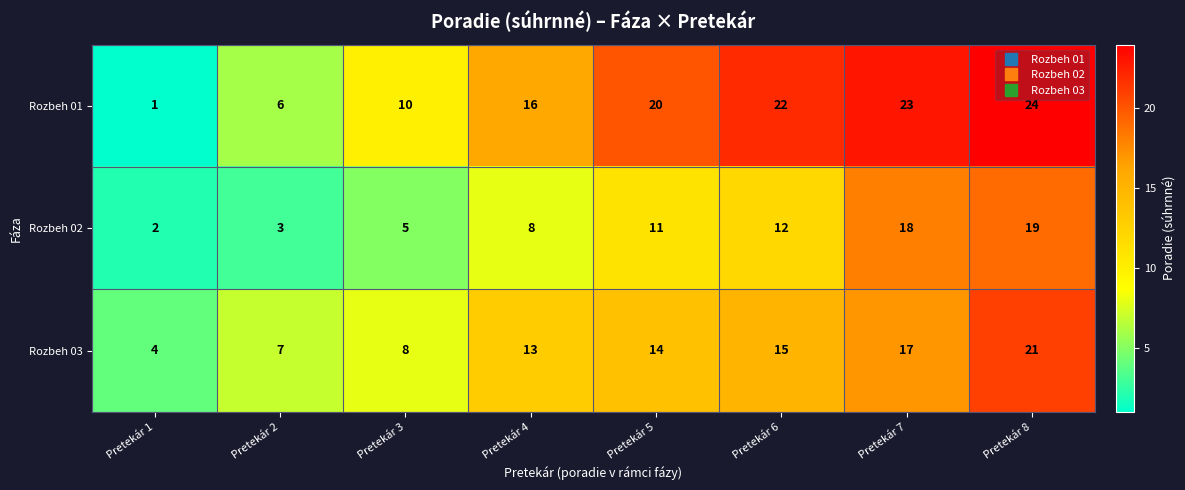

Which series has the largest range (max minus min)?

Rozbeh 01